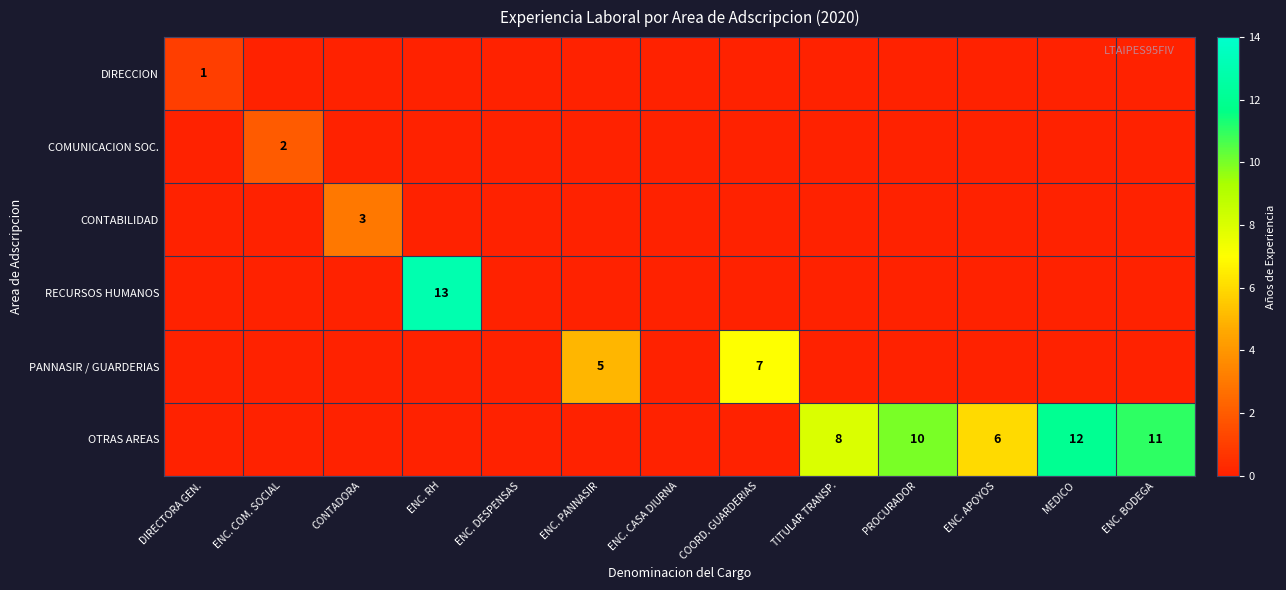

Between ENC. CASA DIURNA and DIRECTORA GEN., which is larger?

DIRECTORA GEN.